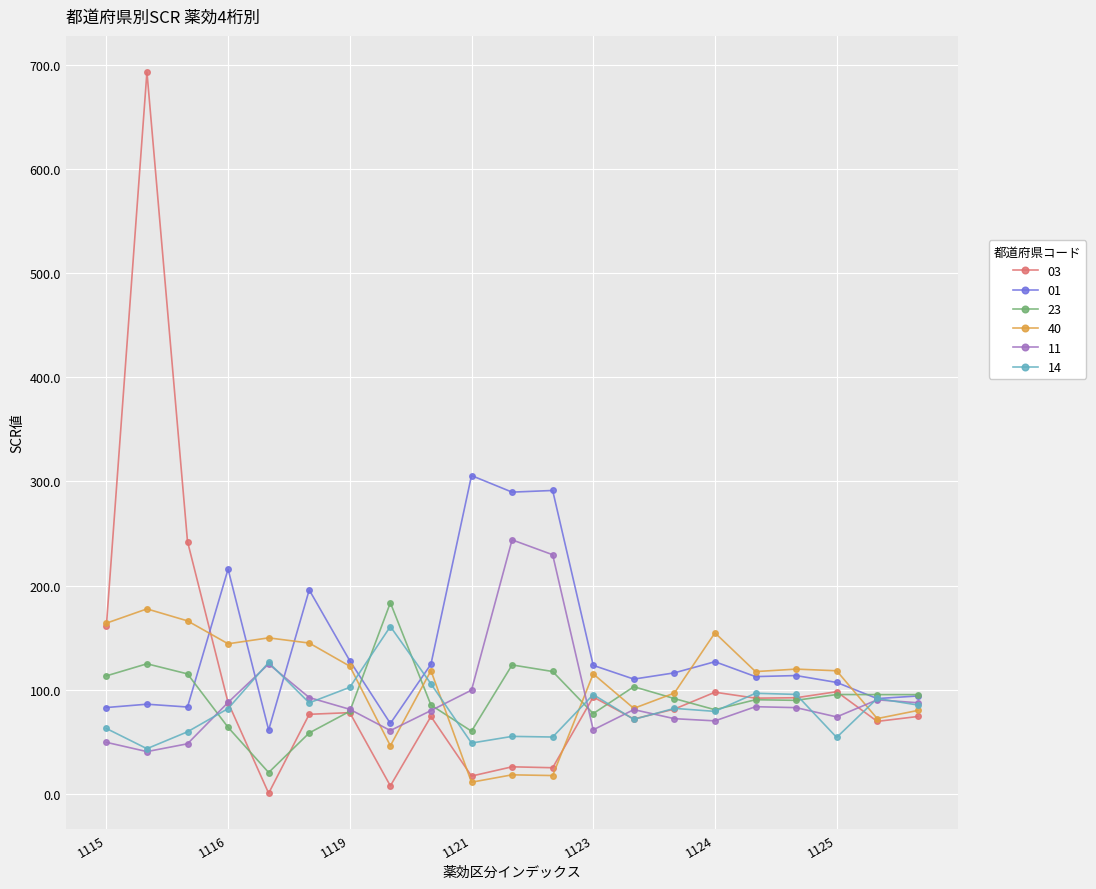

True or false: 11 has more than 0 interior local peaks.

True